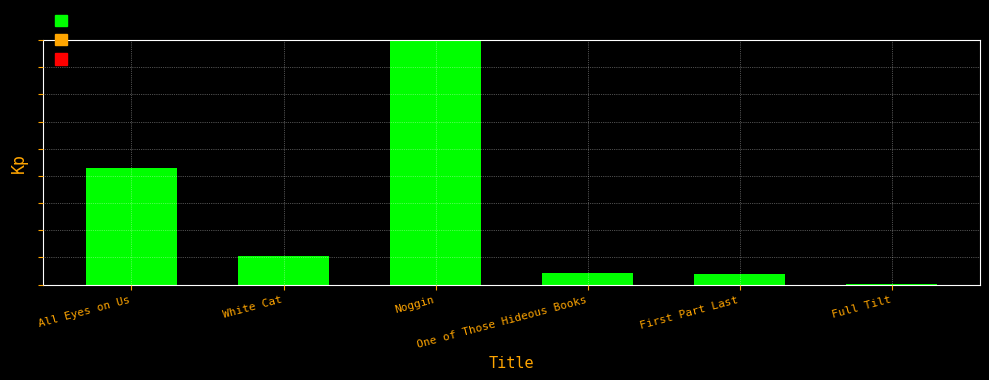

Reading right to left, extract all data points from this chart.

0.0	0.0	0.0	1.0	0.1	0.5